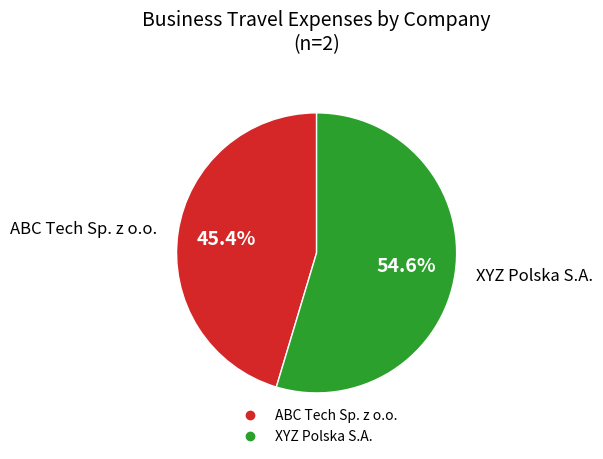

To the nearest percent, what portion does ABC Tech Sp. z o.o. represent?

45%